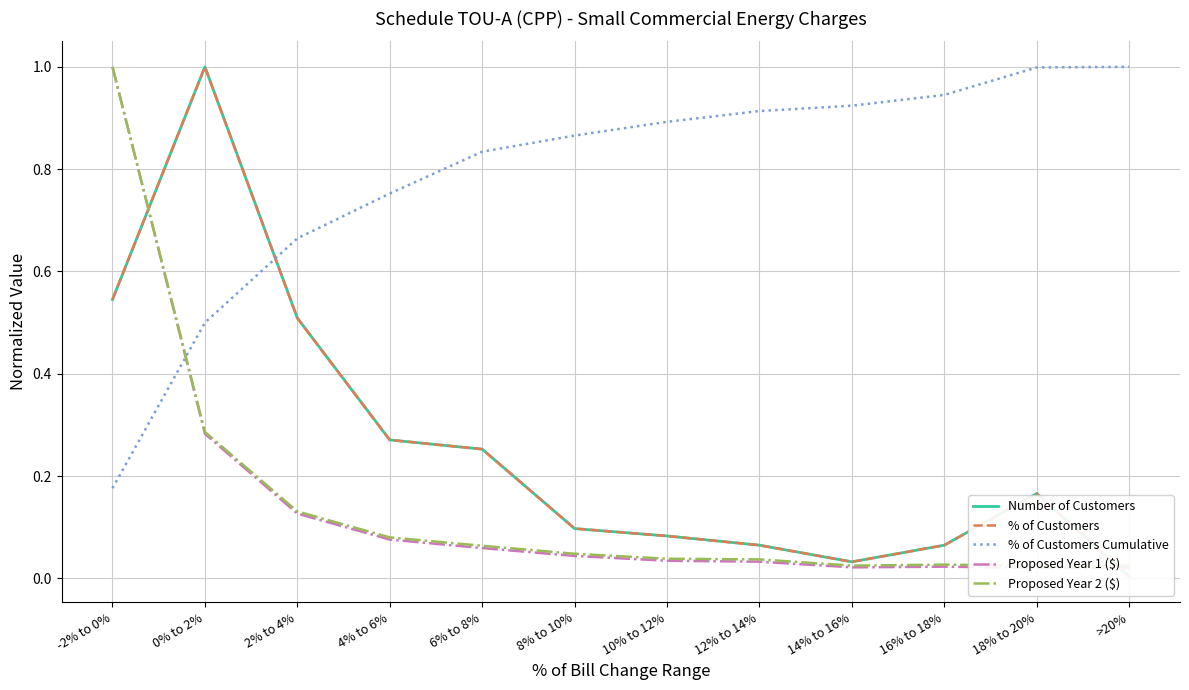

Rank the series by their maximum value, from highest to lowest.

Number of Customers, % of Customers, % of Customers Cumulative, Proposed Year 1 ($), Proposed Year 2 ($)